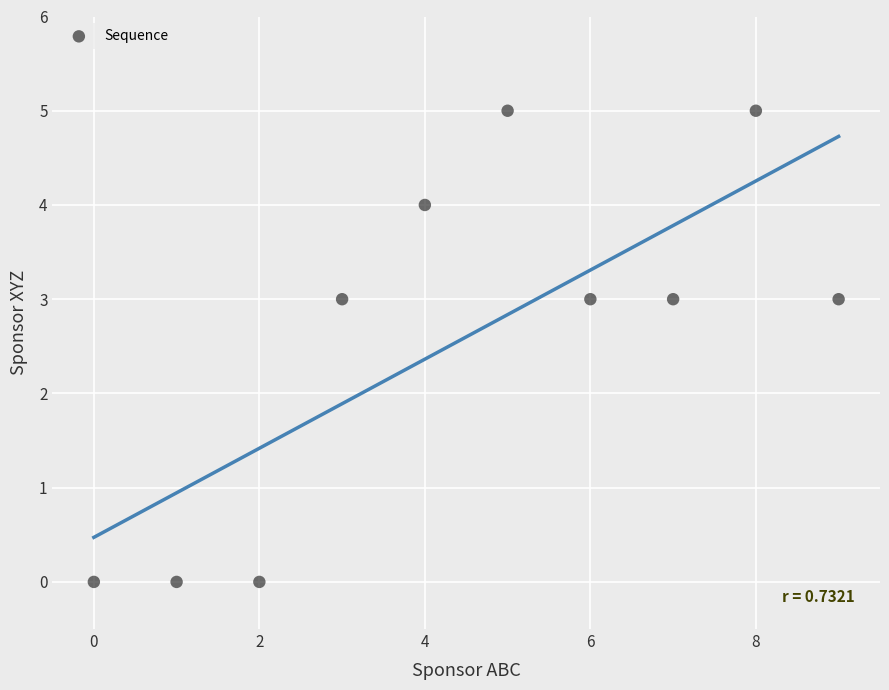

What is the average Y value?

3